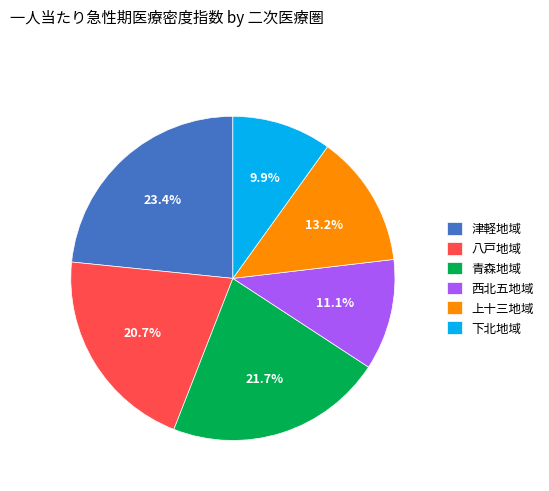

To the nearest percent, what is the average slice percentage?

17%